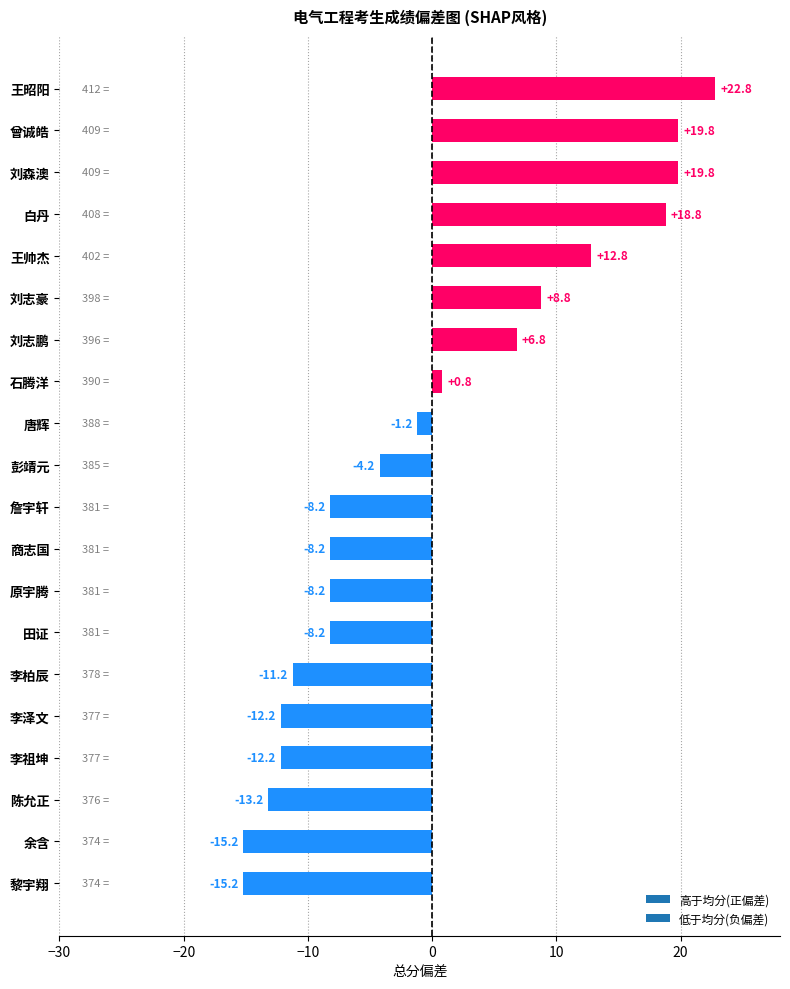

What is the difference between the maximum and minimum values?

38.0